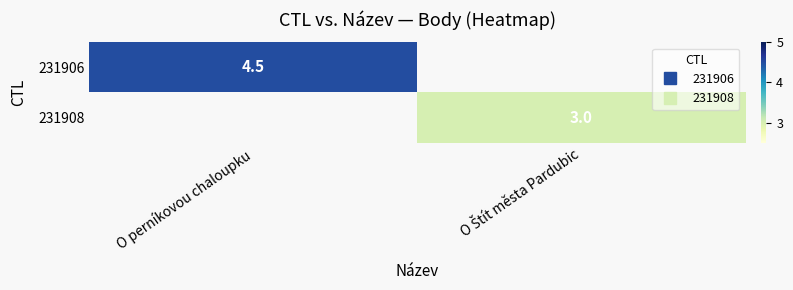

Rank the categories by 231908 value from highest to lowest.

O Štít města Pardubic, O perníkovou chaloupku